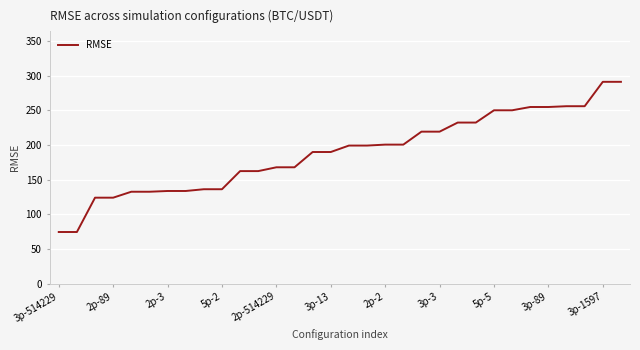

What is the difference between the maximum and minimum values?

216.6